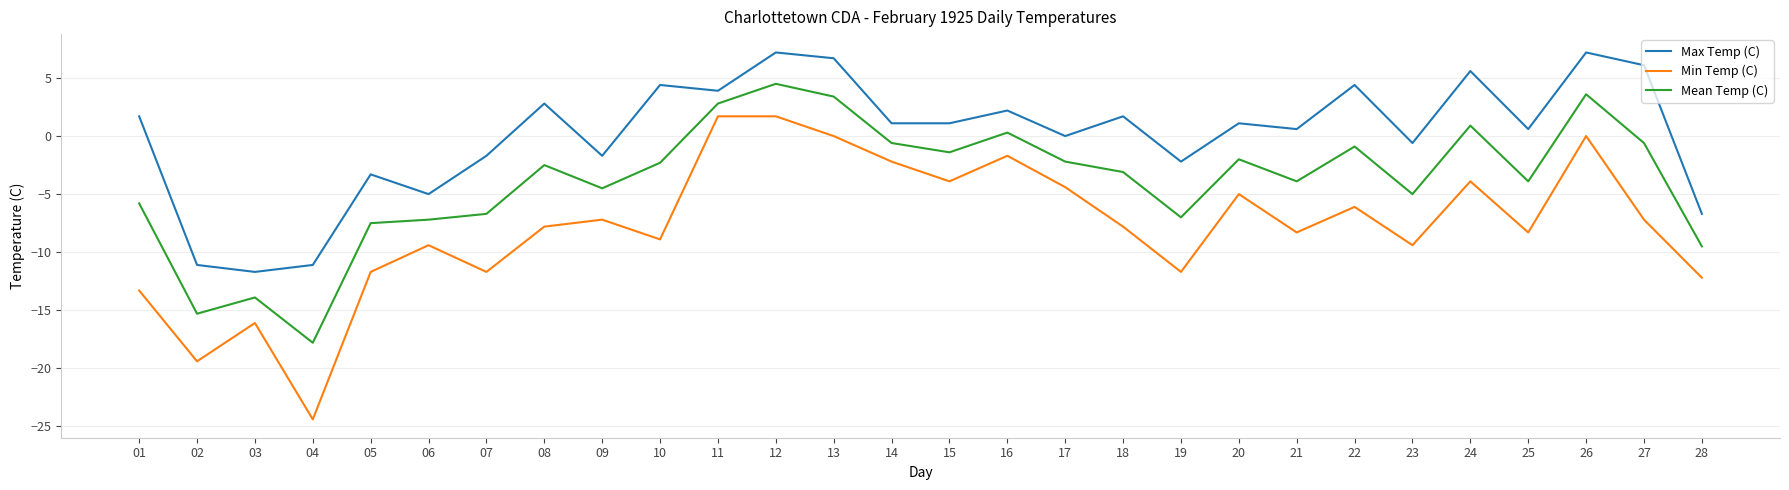

True or false: Min Temp (C) and Max Temp (C) intersect in this chart.

False